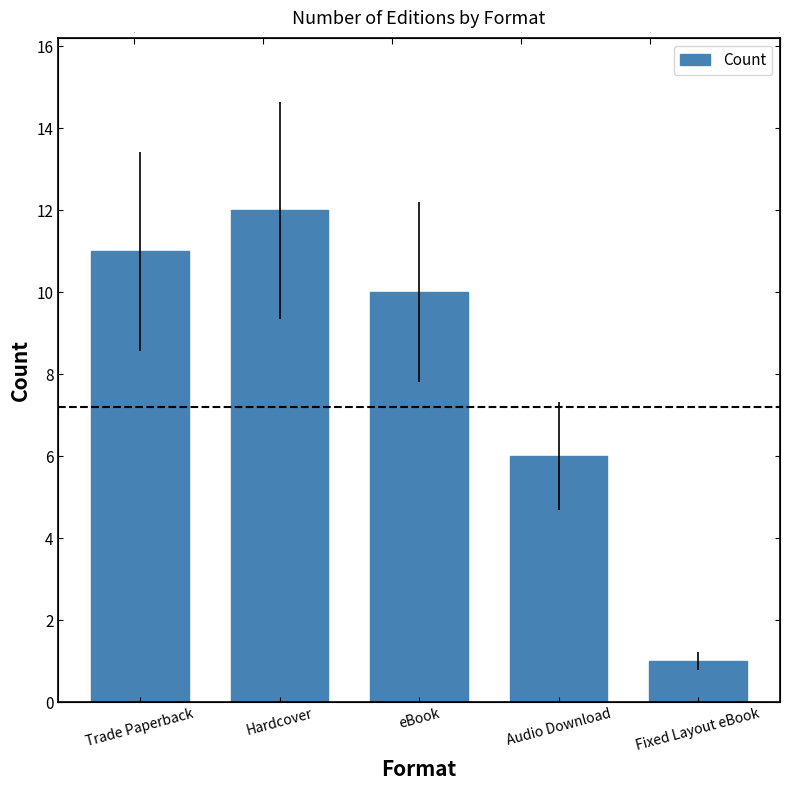

Which label corresponds to the largest value in the chart?

Hardcover